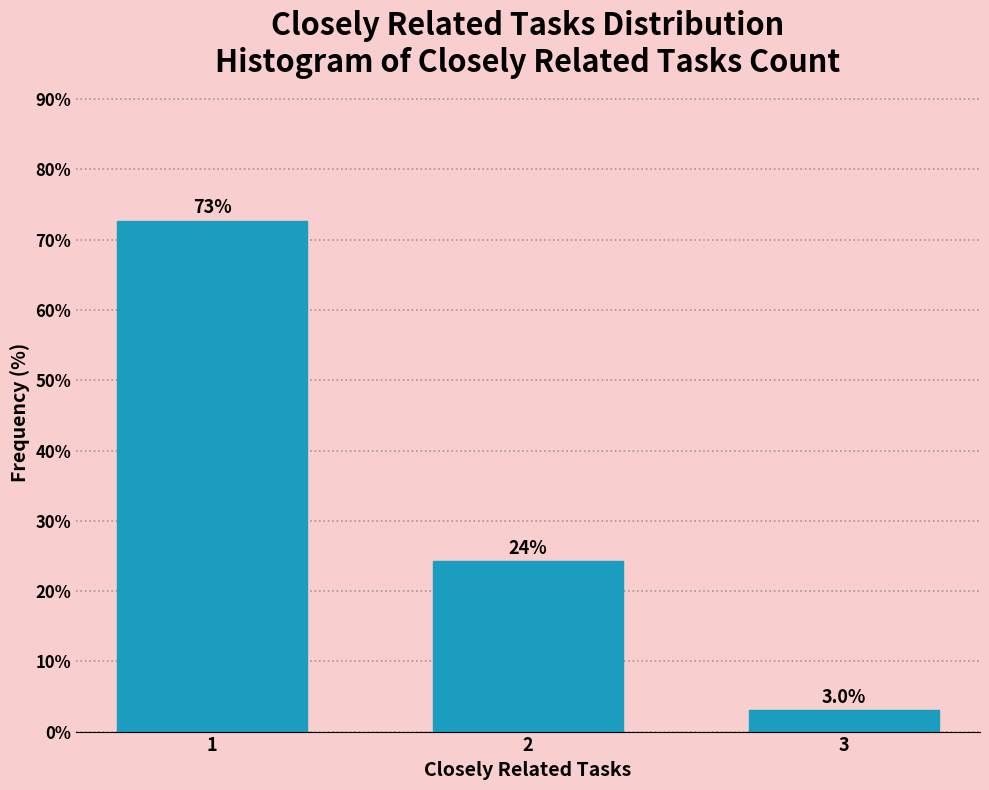

Reading right to left, list all the values displayed in this chart.

3=3.0	2=24.2	1=72.7